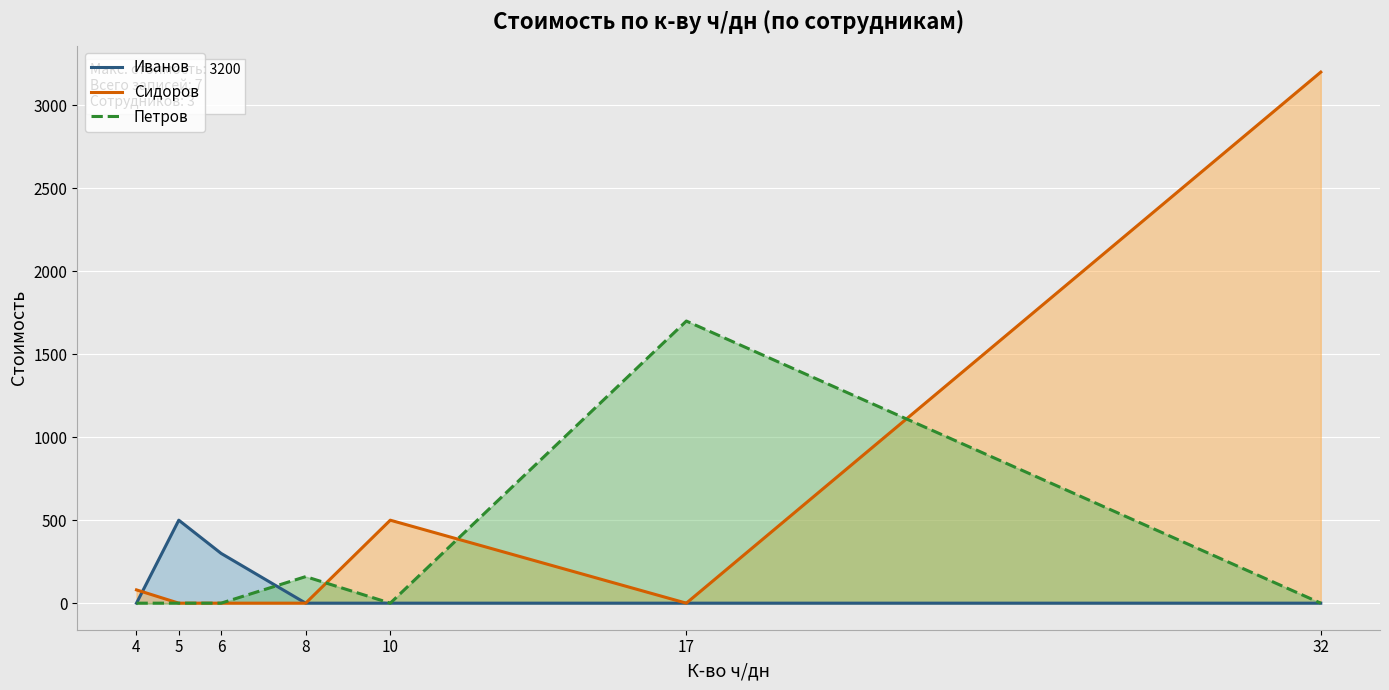

Which series has the largest total across all categories?

Сидоров